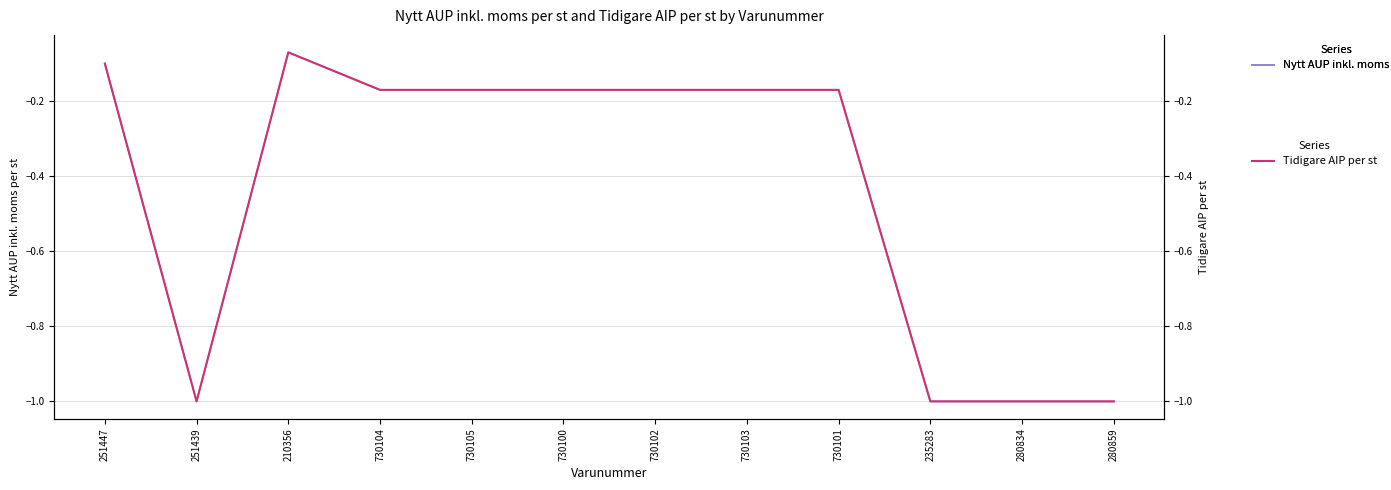

What is the total value across all series at 280859?

-2.0